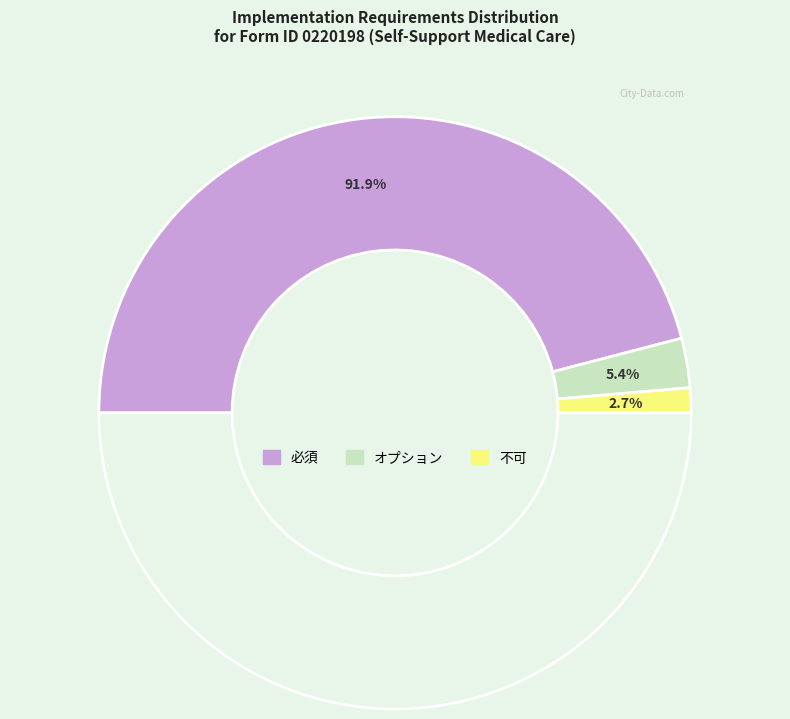

To the nearest percent, what percentage of the pie is オプション?

5%